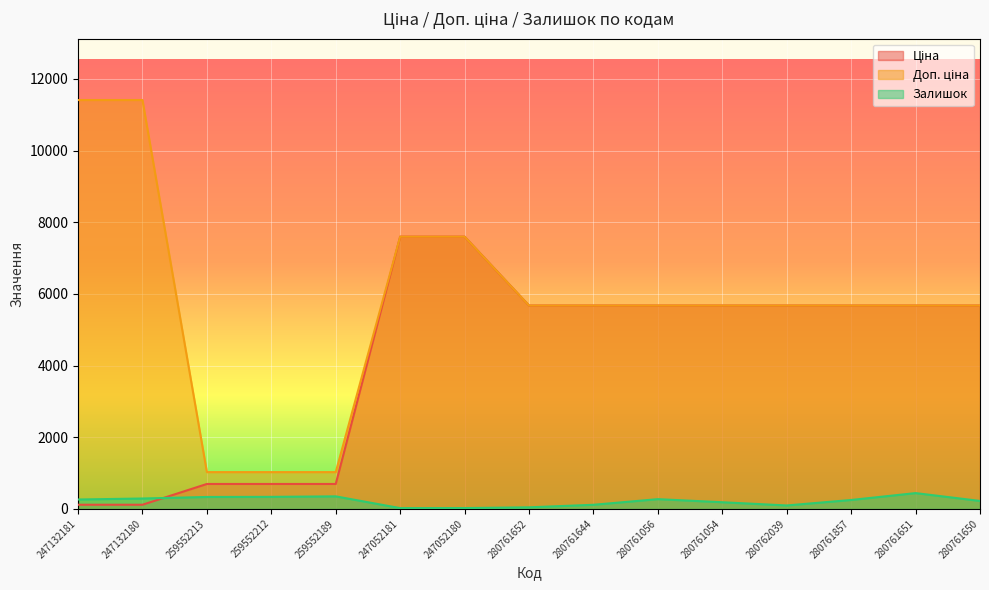

Reading right to left, transcribe all the data shown in this chart.

Ціна: 5673.8	5673.8	5673.8	5673.8	5673.8	5673.8	5673.8	5673.8	7596.5	7596.5	693.7	693.7	693.7	114.1	114.1
Доп. ціна: 5673.8	5673.8	5673.8	5673.8	5673.8	5673.8	5673.8	5673.8	7596.5	7596.5	1024.6	1024.6	1024.6	11410.0	11410.0
Залишок: 220.0	439.0	247.0	94.0	184.0	270.0	113.0	42.0	21.0	20.0	348.0	334.0	331.0	288.0	260.0